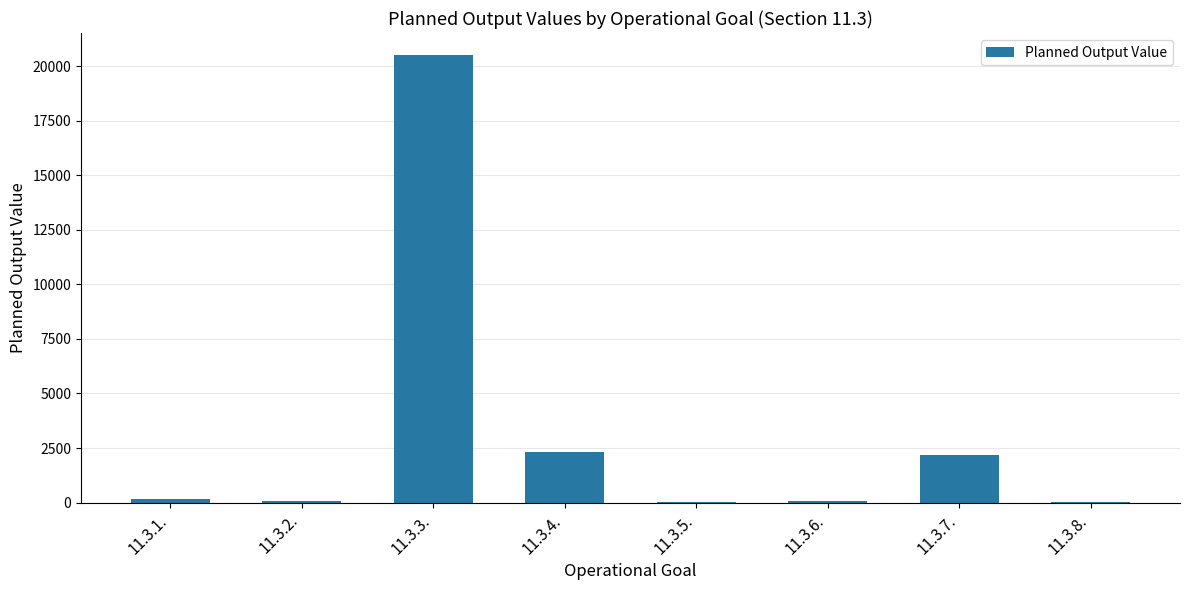

Which category has the highest value across all series?

11.3.3.